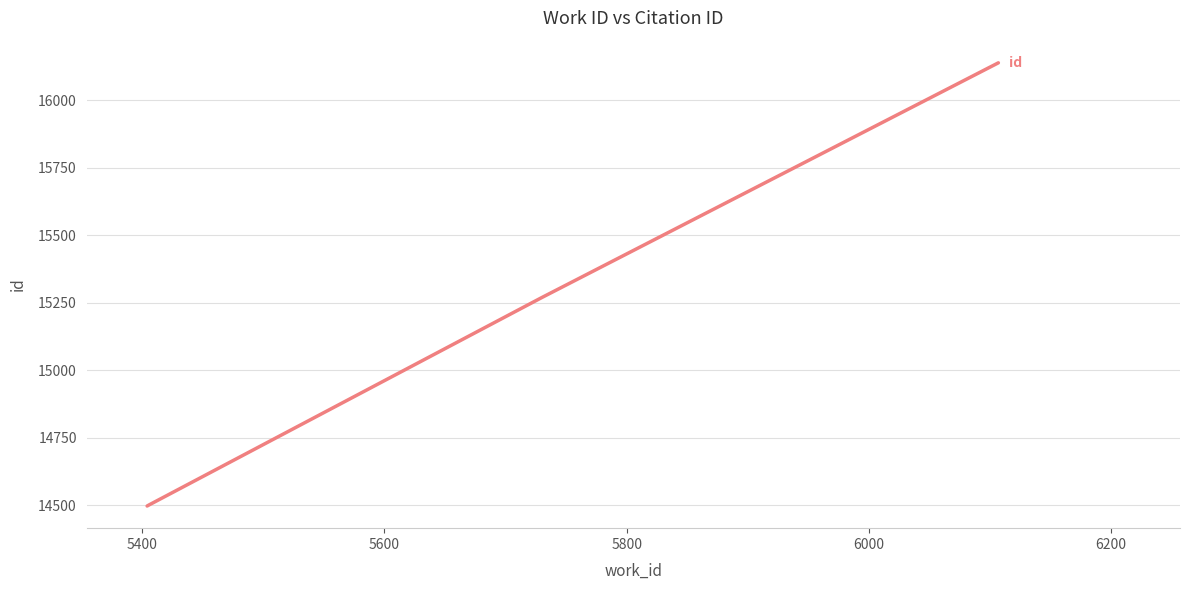

What is the smallest value displayed?

14498